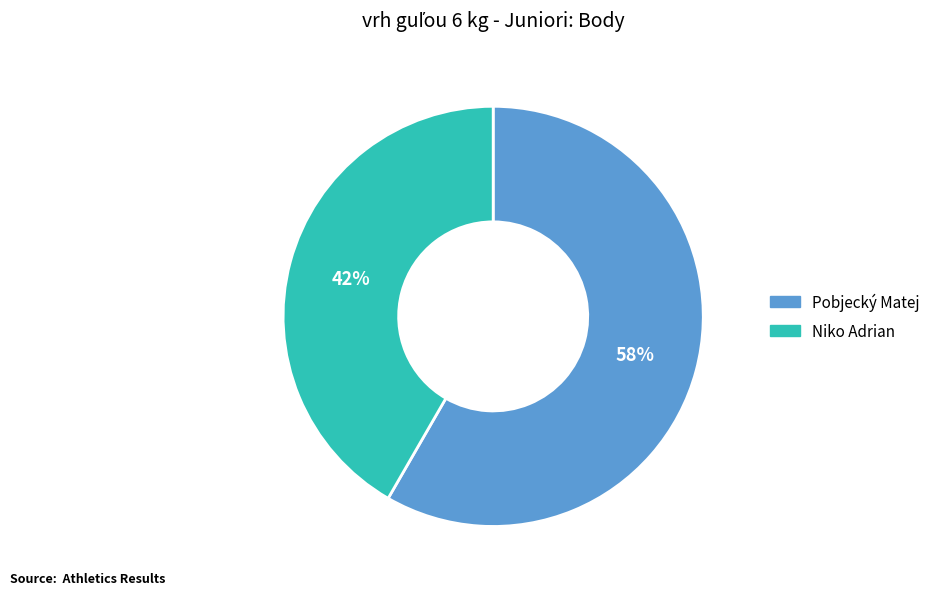

Combined, do Niko Adrian and Pobjecký Matej account for over 50%?

Yes